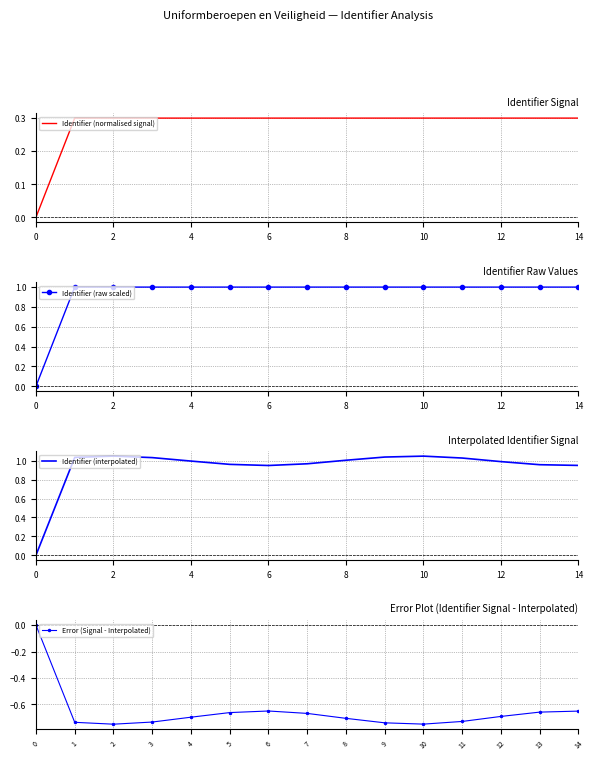

What is the greatest value displayed?

1.0